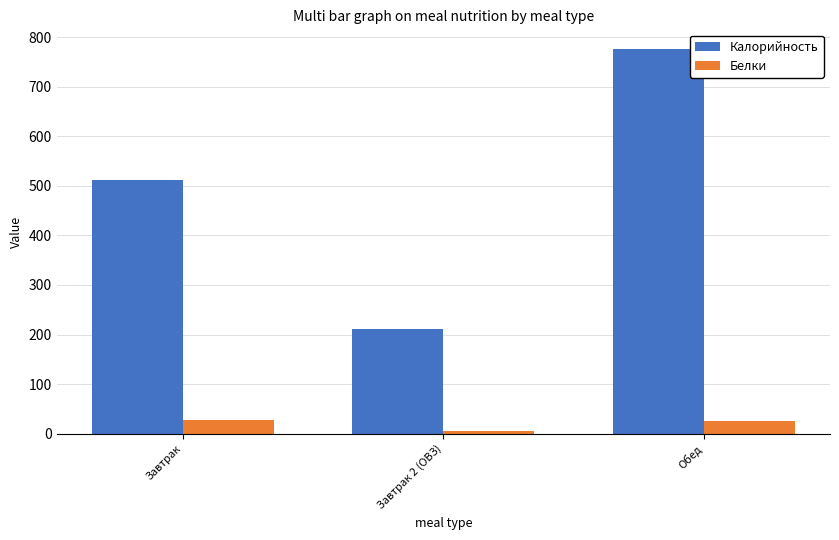

Between Завтрак 2 (ОВЗ) and Обед, which series saw the biggest shift?

Калорийность